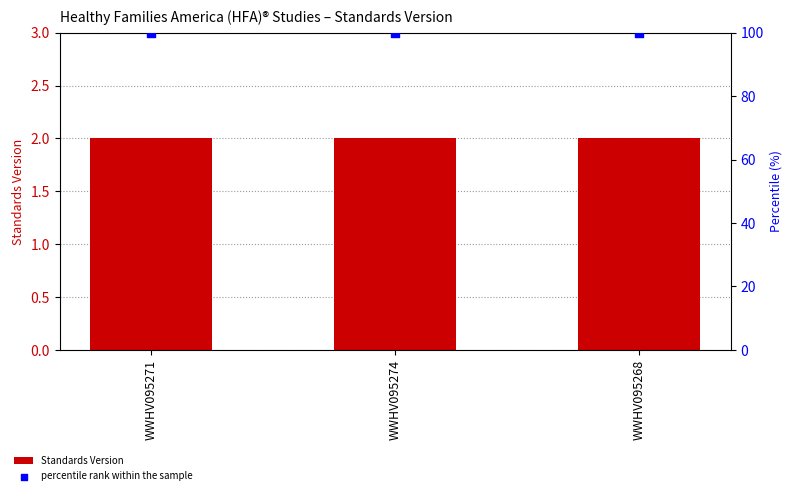

At which category is the sum across all series the highest?

WWHV095271